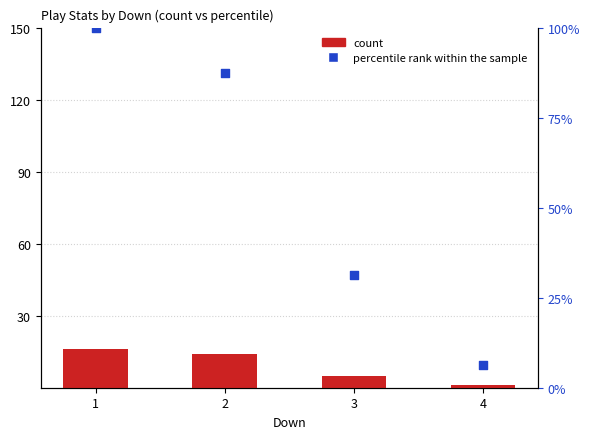

Which series has the widest spread of Y values?

percentile rank within the sample